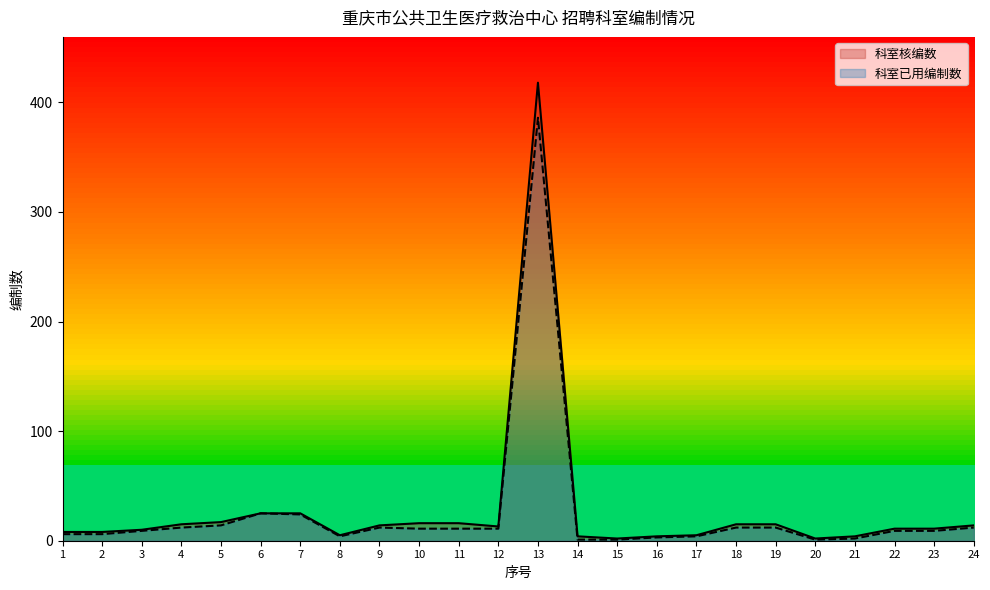

Which series changed the most between 16 and 19?

科室核编数